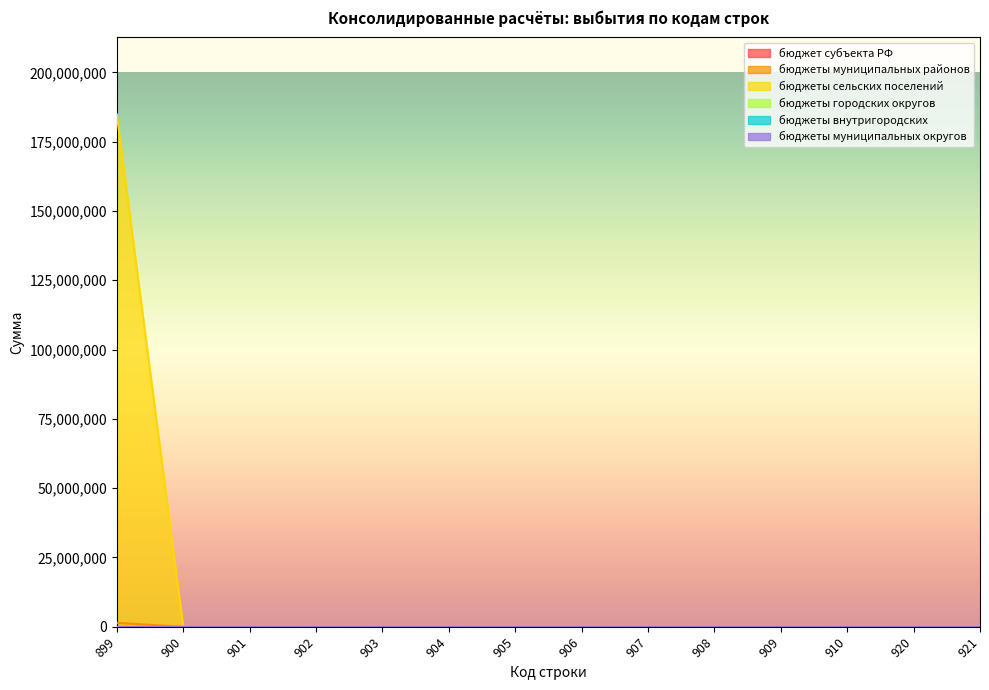

How many lines are shown in the chart?

6